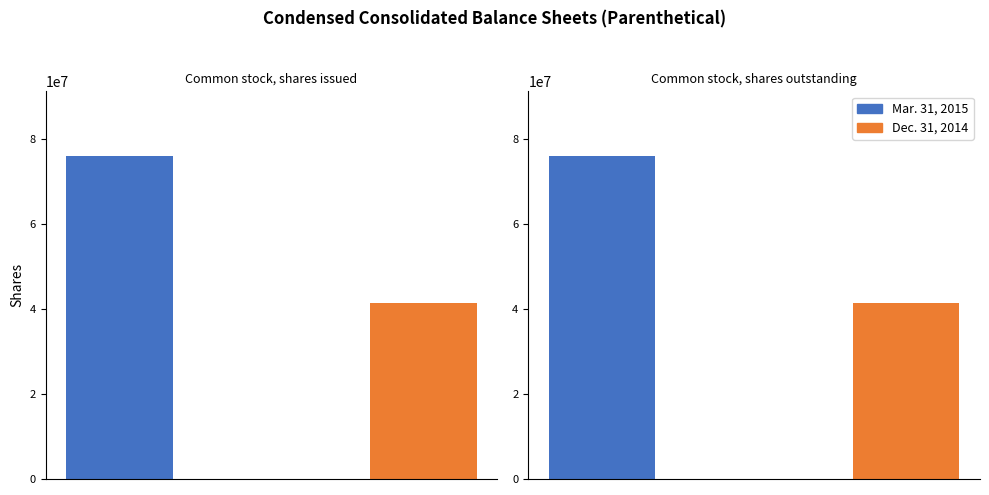

What are all the series names shown in the legend?

Mar. 31, 2015, Dec. 31, 2014